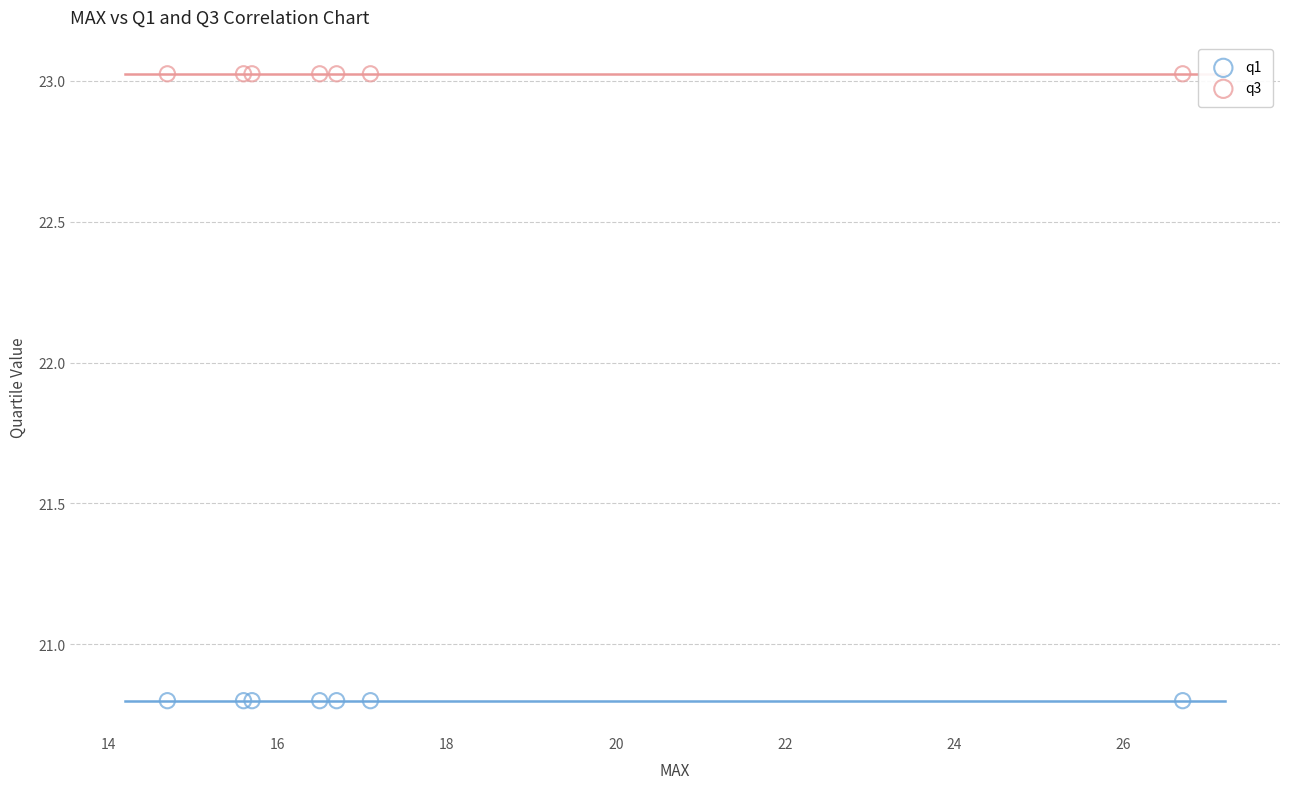

What are all the series names shown in the legend?

q1, q3